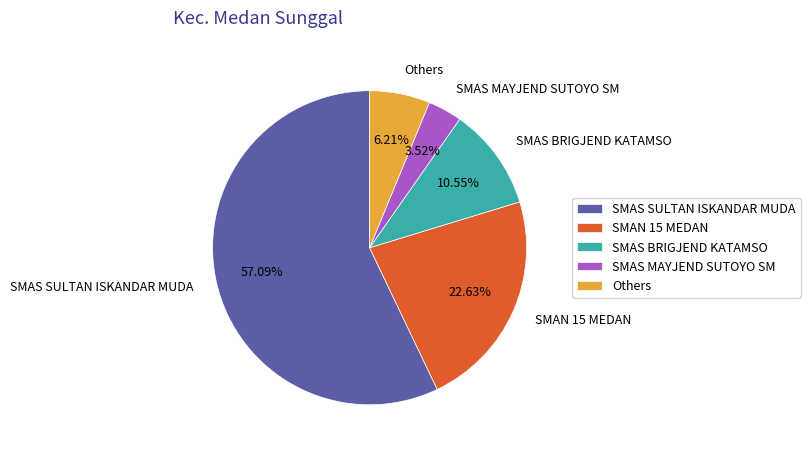

What is the largest slice in the pie chart?

SMAS SULTAN ISKANDAR MUDA